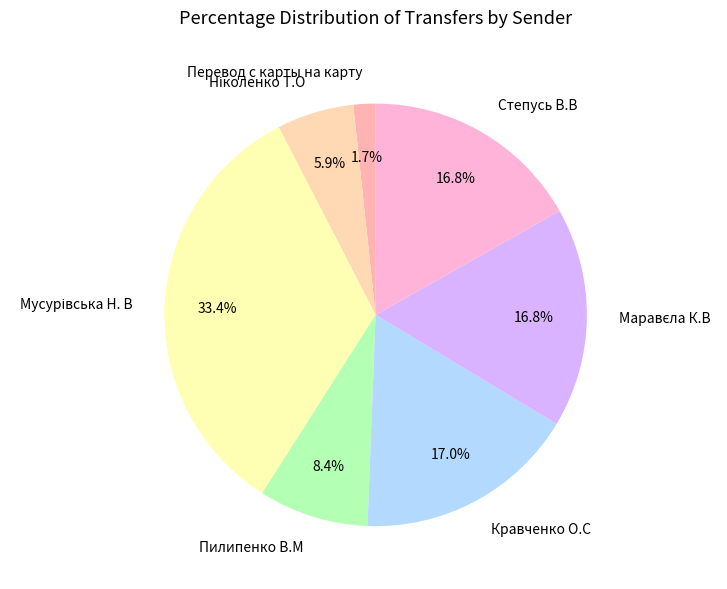

What is the ratio of the value at Пилипенко В.М to the value at Степусь В.В?

0.5